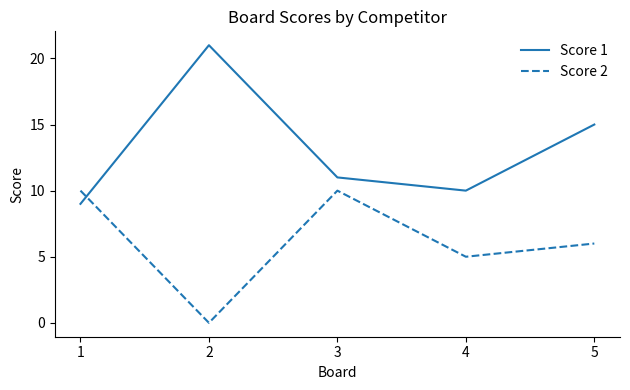

At 1, list the series in order from smallest to largest.

Score 1, Score 2